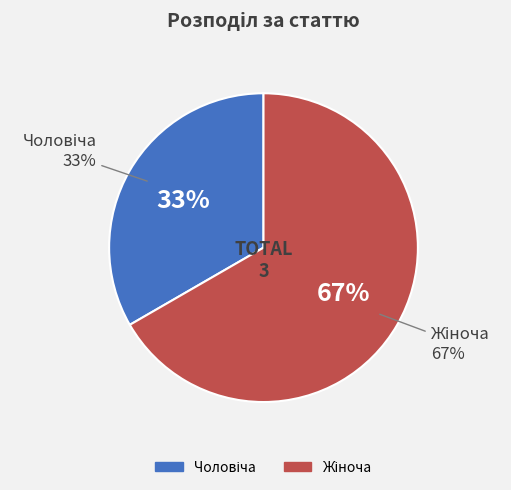

To the nearest percent, what is the average slice percentage?

50%